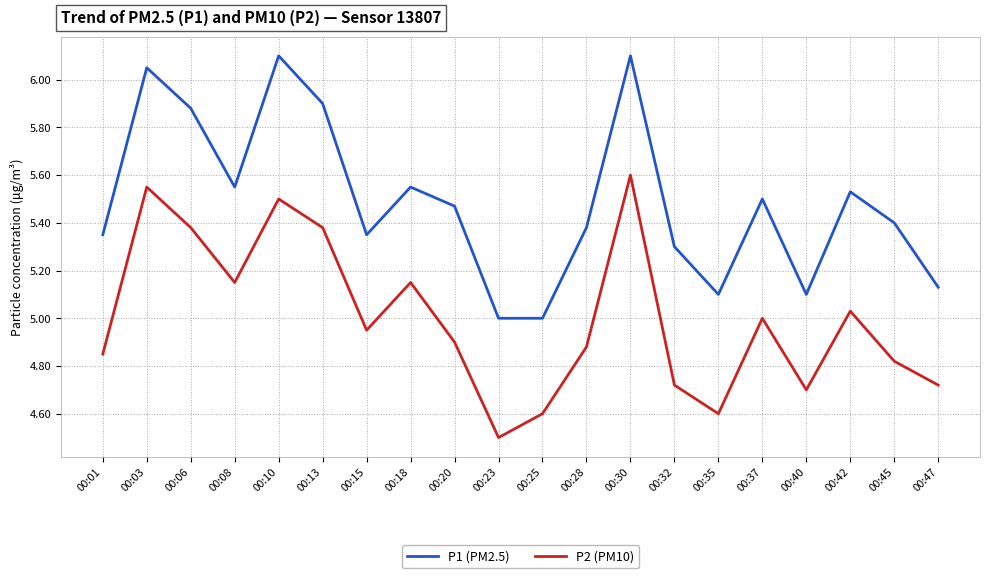

What is the spread (max minus min) of values at 00:45?

0.6